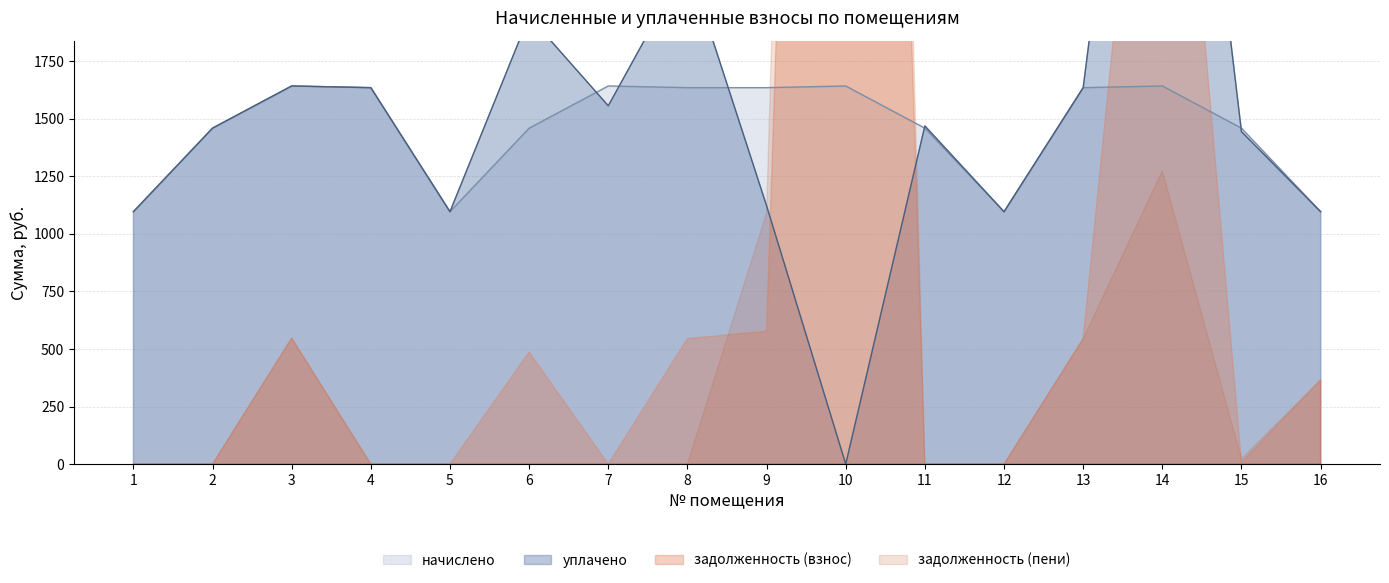

What is the maximum value shown in the chart?

4336.1